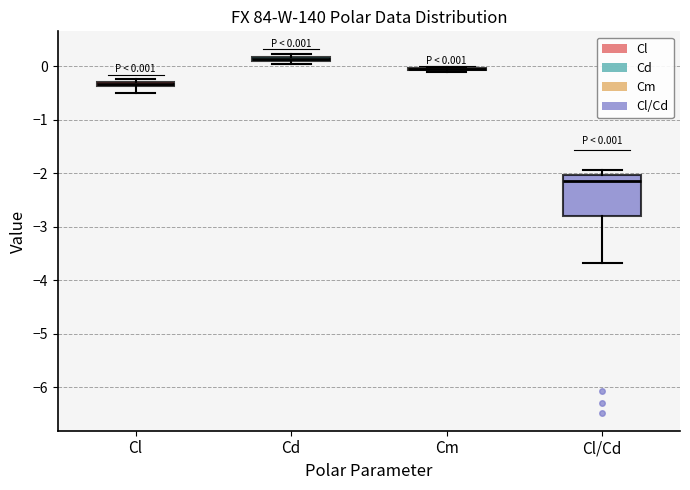

Comparing the boxes themselves (not the whiskers), which one is the tallest?

Cl/Cd